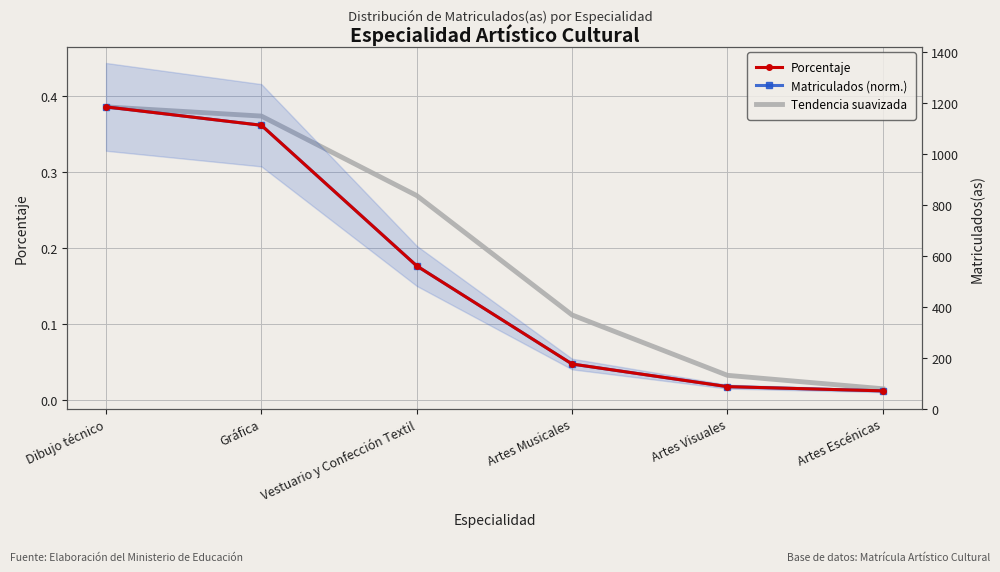

Reading left to right, list all the values displayed in this chart.

Porcentaje: 0.4	0.4	0.2	0.0	0.0	0.0
Matriculados (norm.): 0.4	0.4	0.2	0.0	0.0	0.0
Tendencia suavizada: 0.4	0.4	0.3	0.1	0.0	0.0